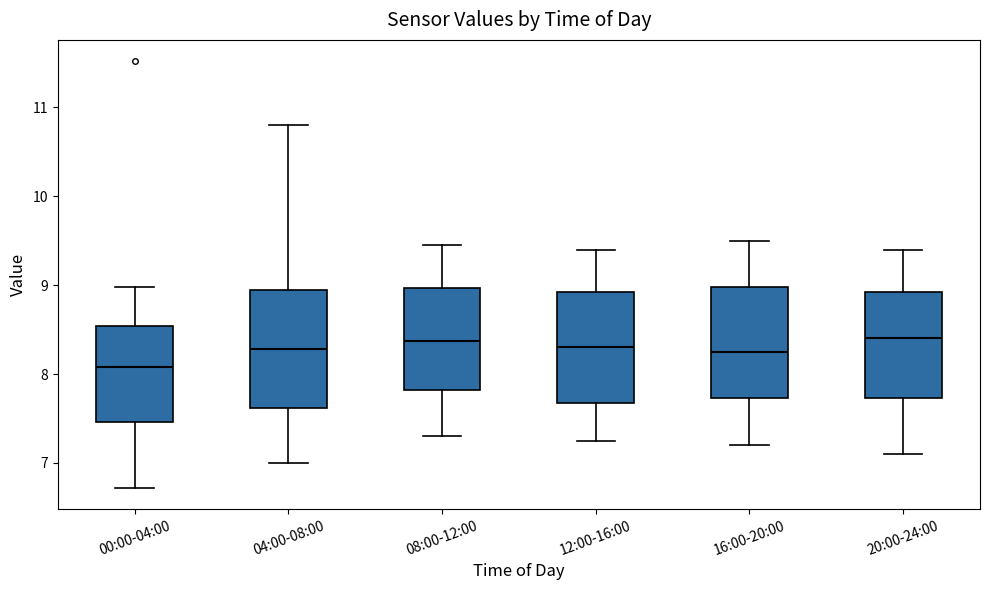

Reading left to right, transcribe this box plot: for each box, give where its median line is, the range the box spans, and where its two whiskers end, as read against the y-axis. The values are not printed on the chart, so give them approximately, as read against the axis.

00:00-04:00: median 8.1, box 7.5 to 8.5, whiskers 6.7 to 9.0
04:00-08:00: median 8.3, box 7.6 to 8.9, whiskers 7.0 to 10.8
08:00-12:00: median 8.4, box 7.8 to 9.0, whiskers 7.3 to 9.5
12:00-16:00: median 8.3, box 7.7 to 8.9, whiskers 7.3 to 9.4
16:00-20:00: median 8.3, box 7.7 to 9.0, whiskers 7.2 to 9.5
20:00-24:00: median 8.4, box 7.7 to 8.9, whiskers 7.1 to 9.4